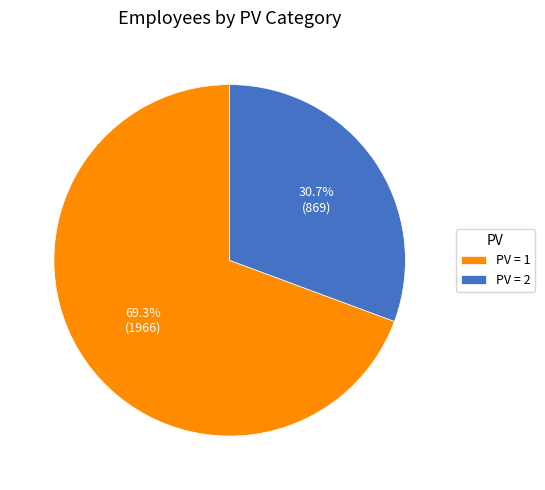

Count the number of slices in the pie.

2